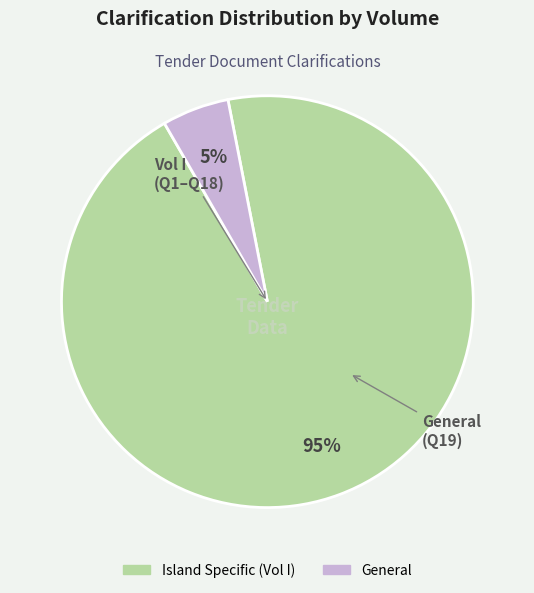

Is there any slice that represents more than half of the pie?

Yes